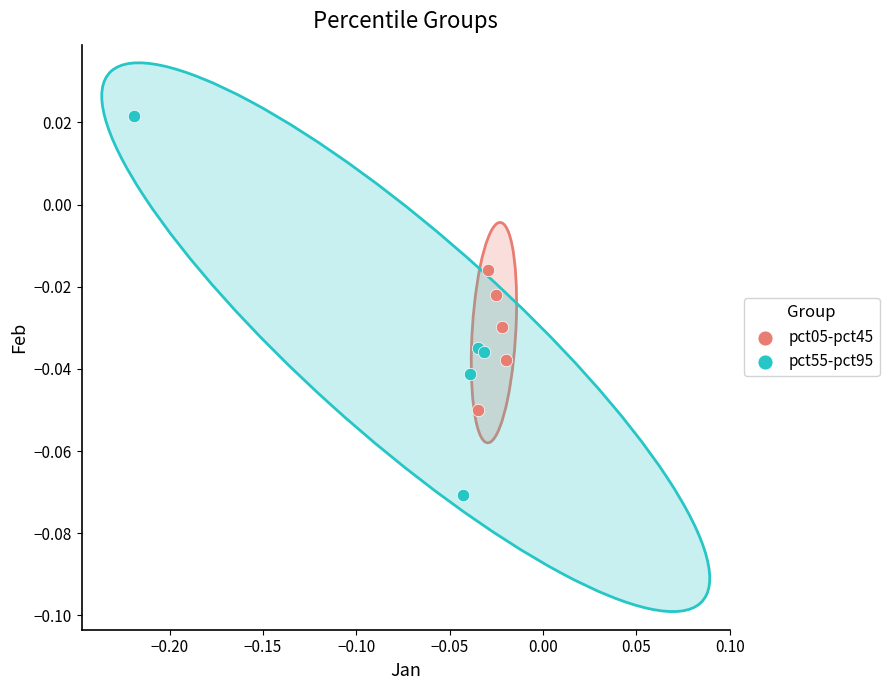

Which series has the largest Y range (max minus min)?

pct55-pct95